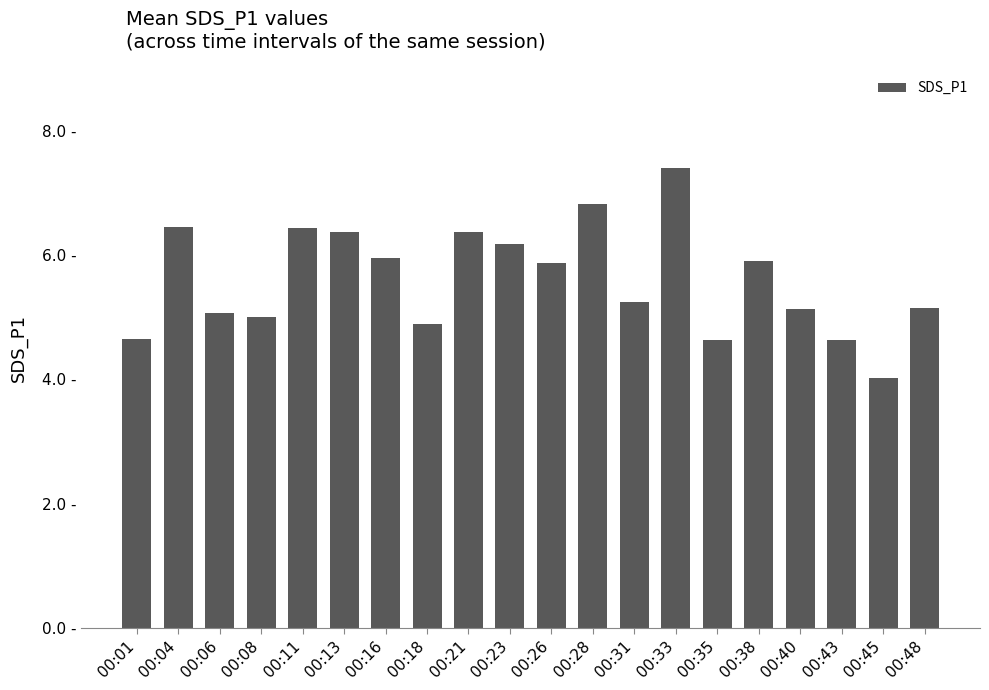

The chart shows a value of 6.4 at 00:21. True or false?

True